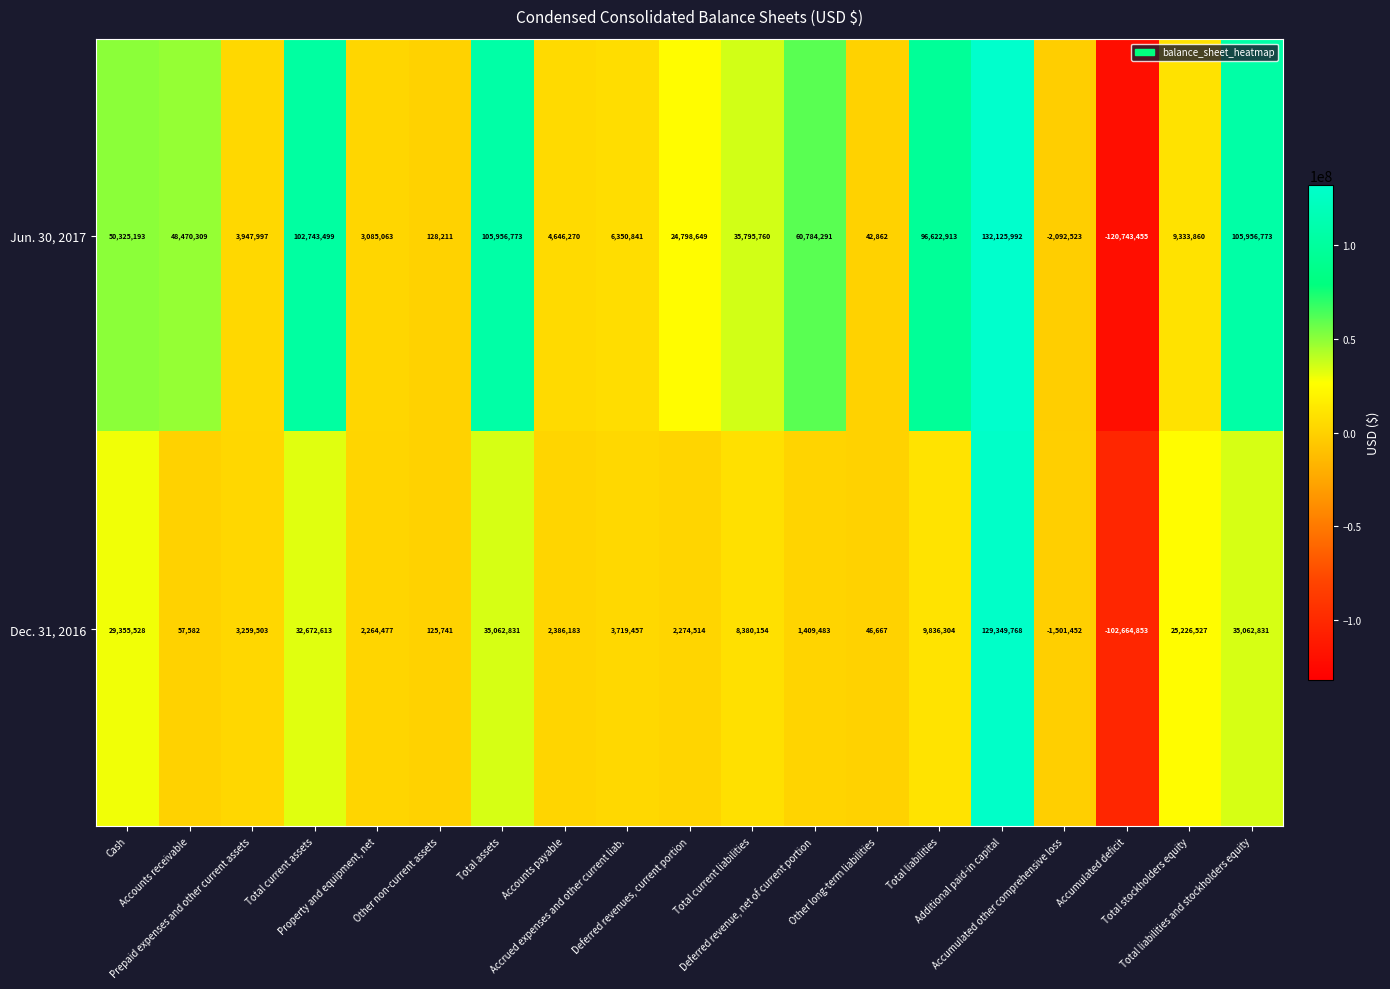

What is the sum of all Jun. 30, 2017 values?

668279278